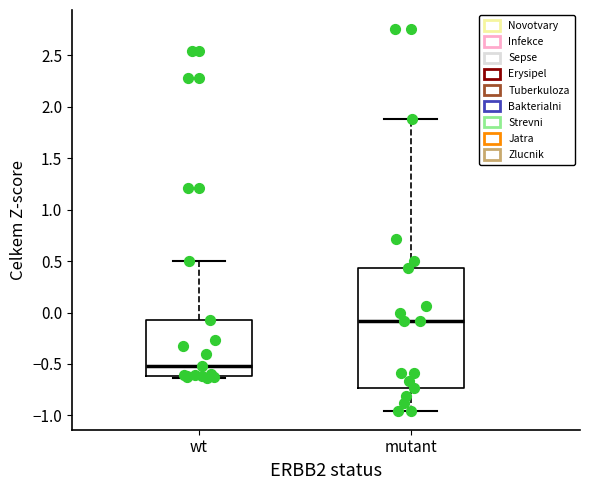

Reading left to right, read every box against the y-axis: the position of its median line, the range the box covers, and the ends of its whiskers. The values are not printed on the chart, so give them approximately, as read against the axis.

wt: median -0.50, box -0.60 to -0.05, whiskers -0.65 to 0.50
mutant: median -0.10, box -0.75 to 0.45, whiskers -0.95 to 1.90